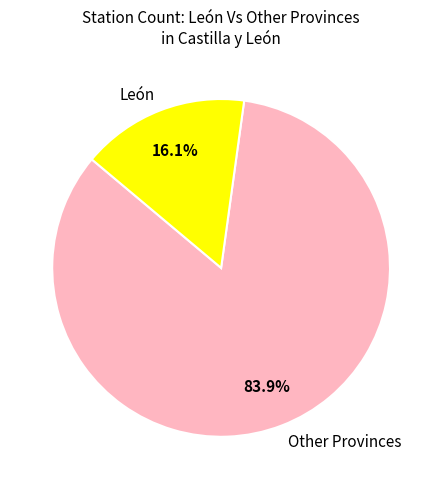

Combined, do Other Provinces and León account for over 50%?

Yes